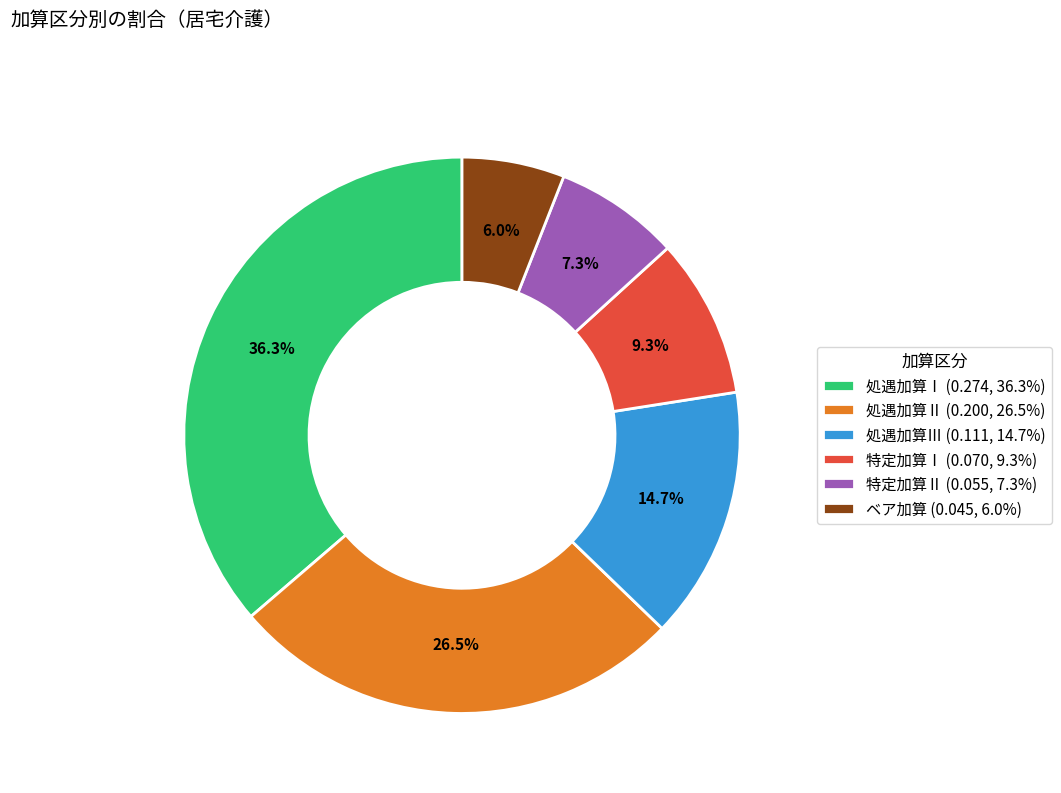

Is it true that 処遇加算Ⅱ is 16% of the pie?

False